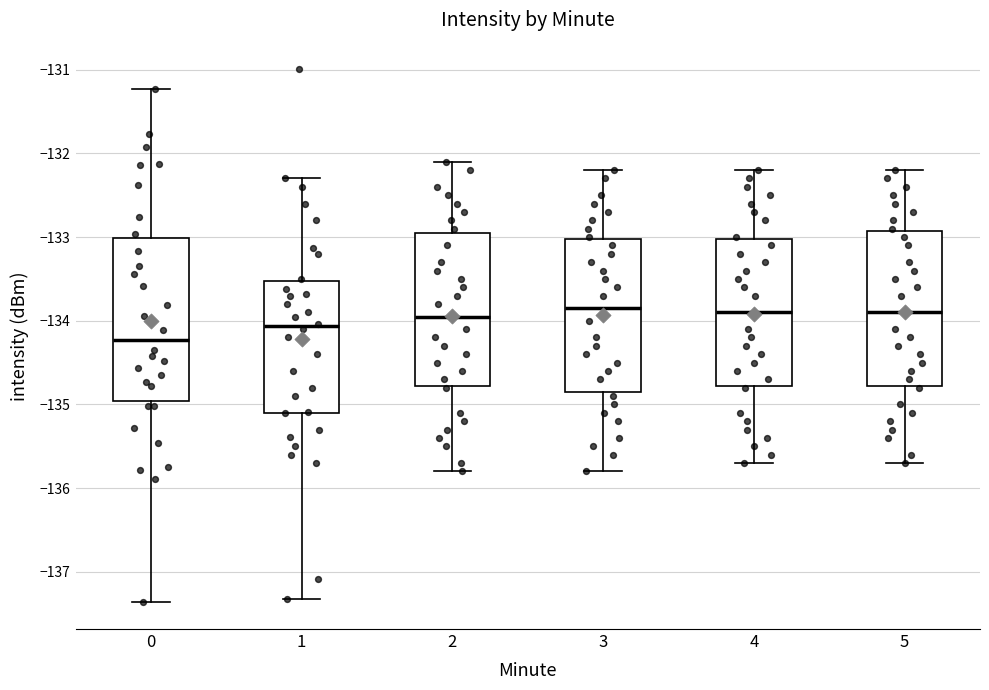

Which box's median line is the lowest?

0